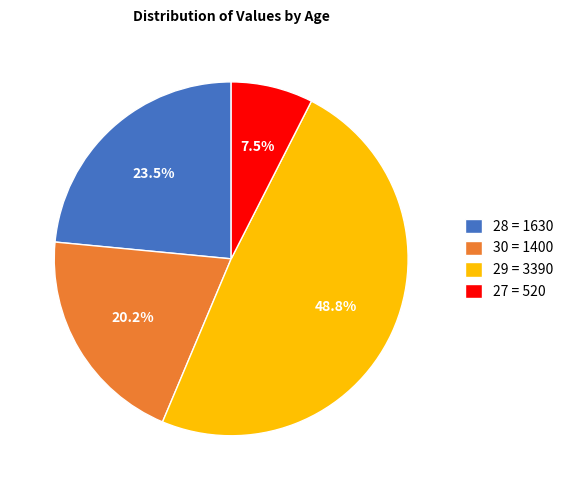

Rank the categories by value from highest to lowest.

29 = 3390, 28 = 1630, 30 = 1400, 27 = 520